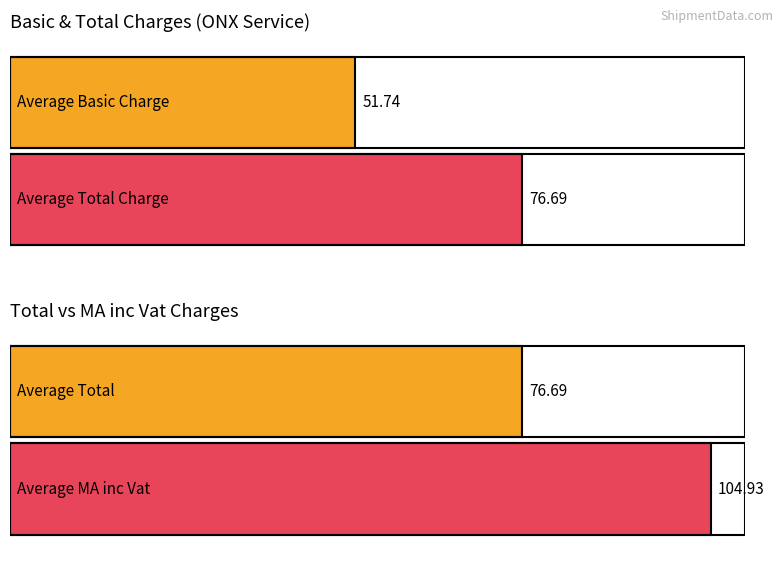

Does the chart contain any negative values?

No